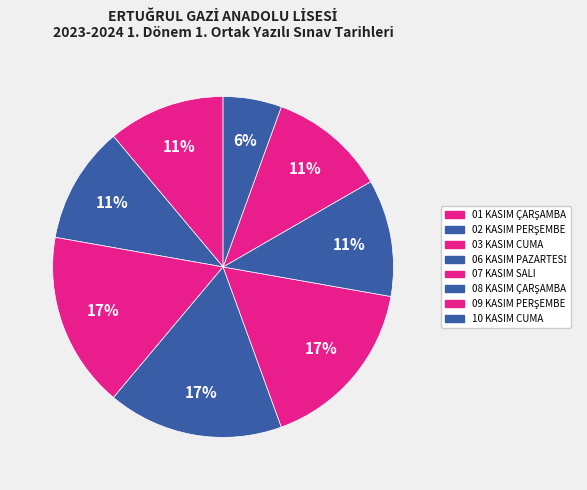

What is the total percentage of 07 KASIM SALI and 06 KASIM PAZARTESİ?

33.3%